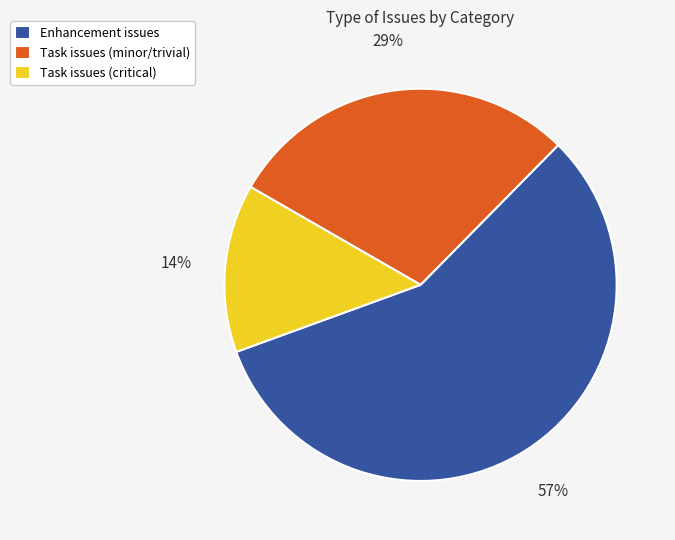

What is the ratio of the value at Enhancement issues to the value at Task issues (minor/trivial)?

2.0